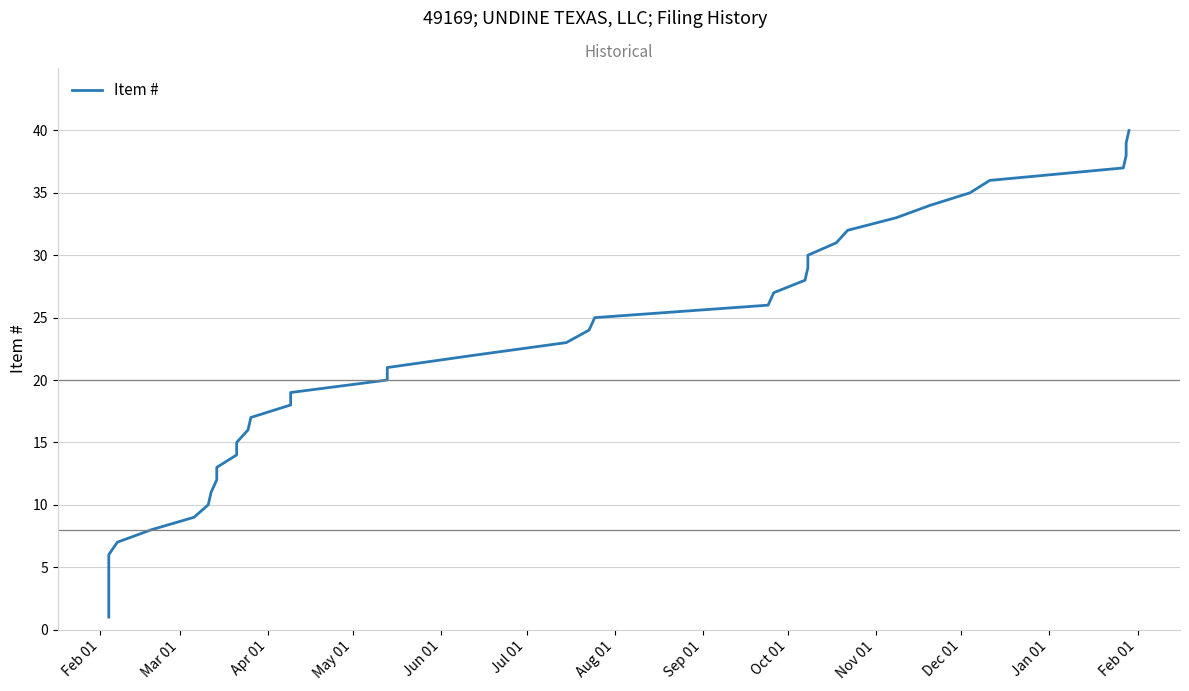

What is the difference between the maximum and second lowest values?

38